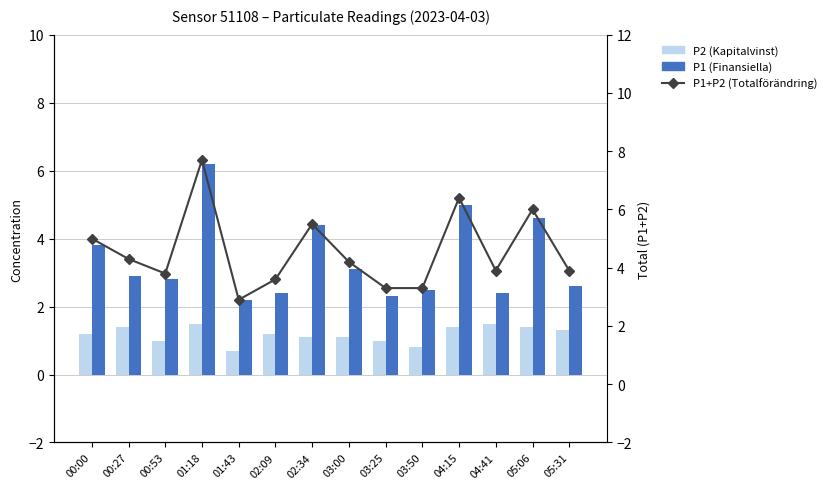

Read the P1+P2 (total) value at 04:41.

3.9